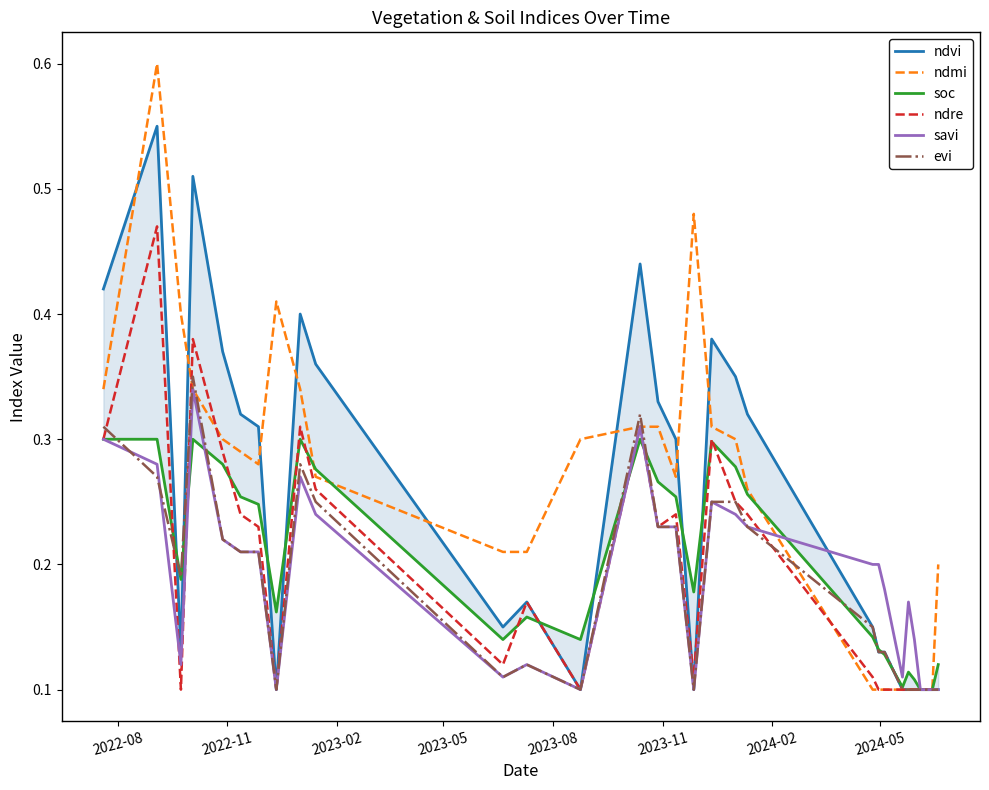

What is the smallest value displayed?

0.1